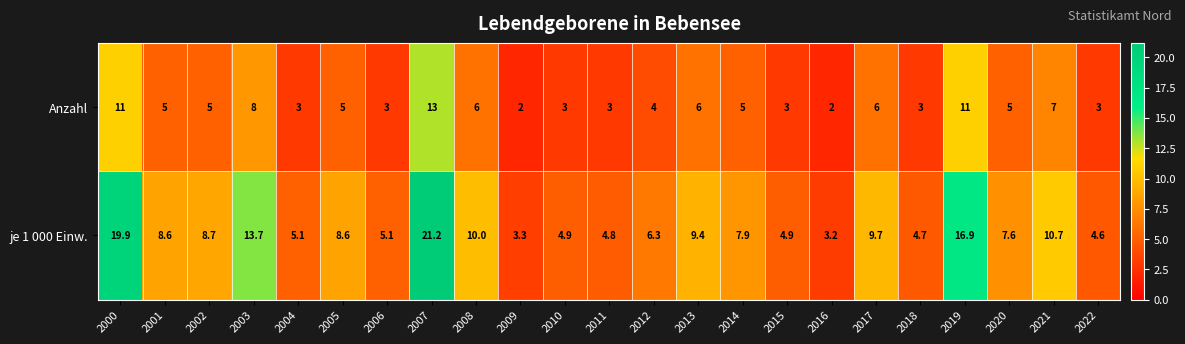

Which series has the largest range (max minus min)?

je 1 000 Einw.